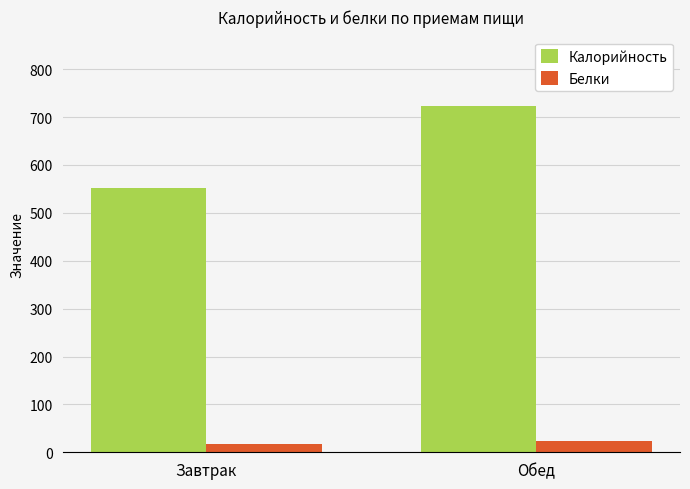

Read the Калорийность value at Обед.

723.4